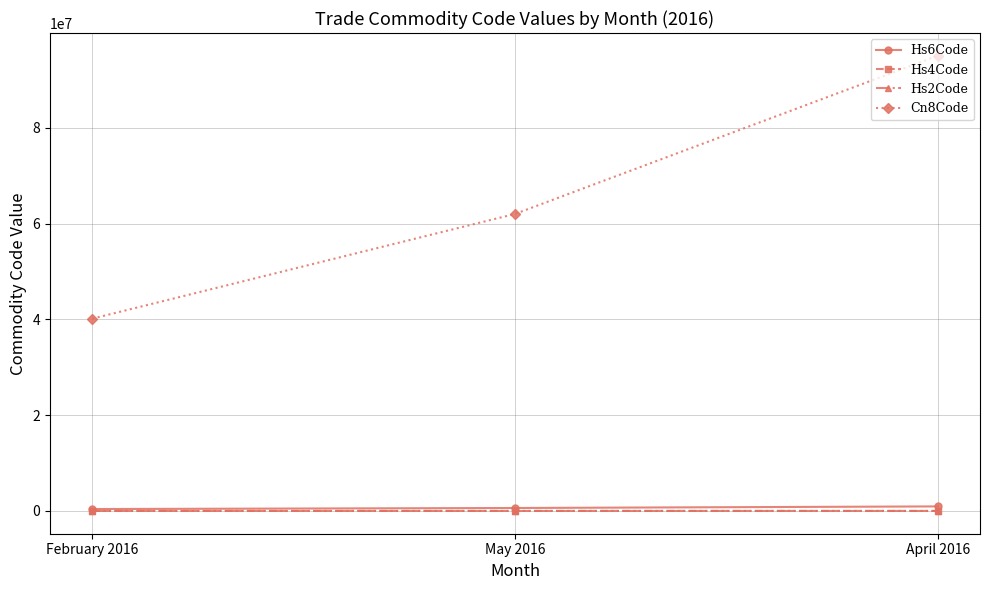

At which category does the chart reach its peak across all series?

April 2016